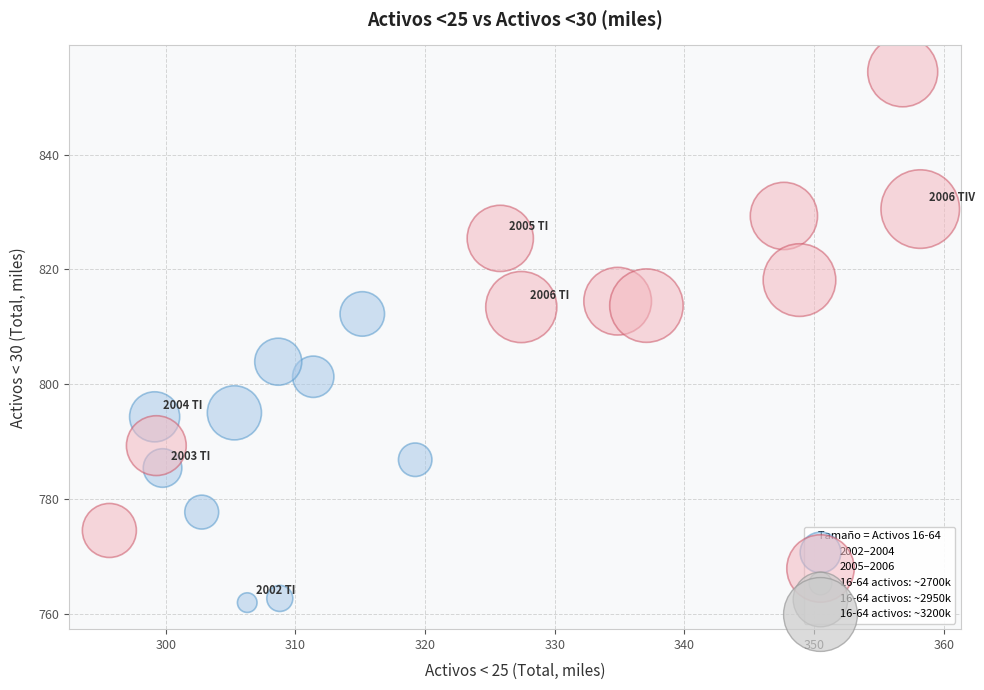

Which series reaches the maximum Y coordinate?

2005–2006